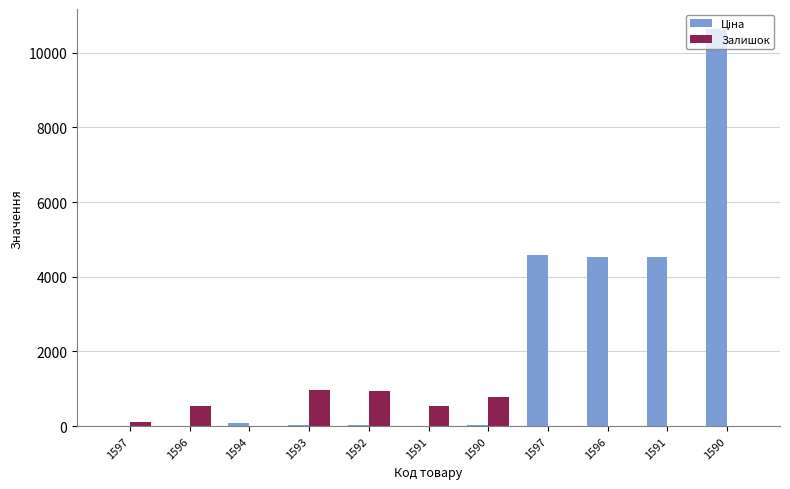

How many groups of bars are there?

11